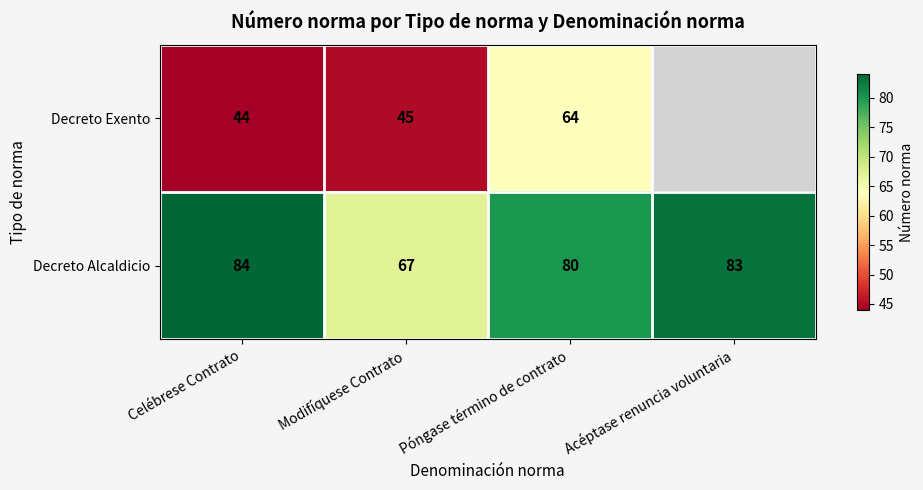

What is the difference between the second highest and minimum values in the Decreto Alcaldicio series?

16